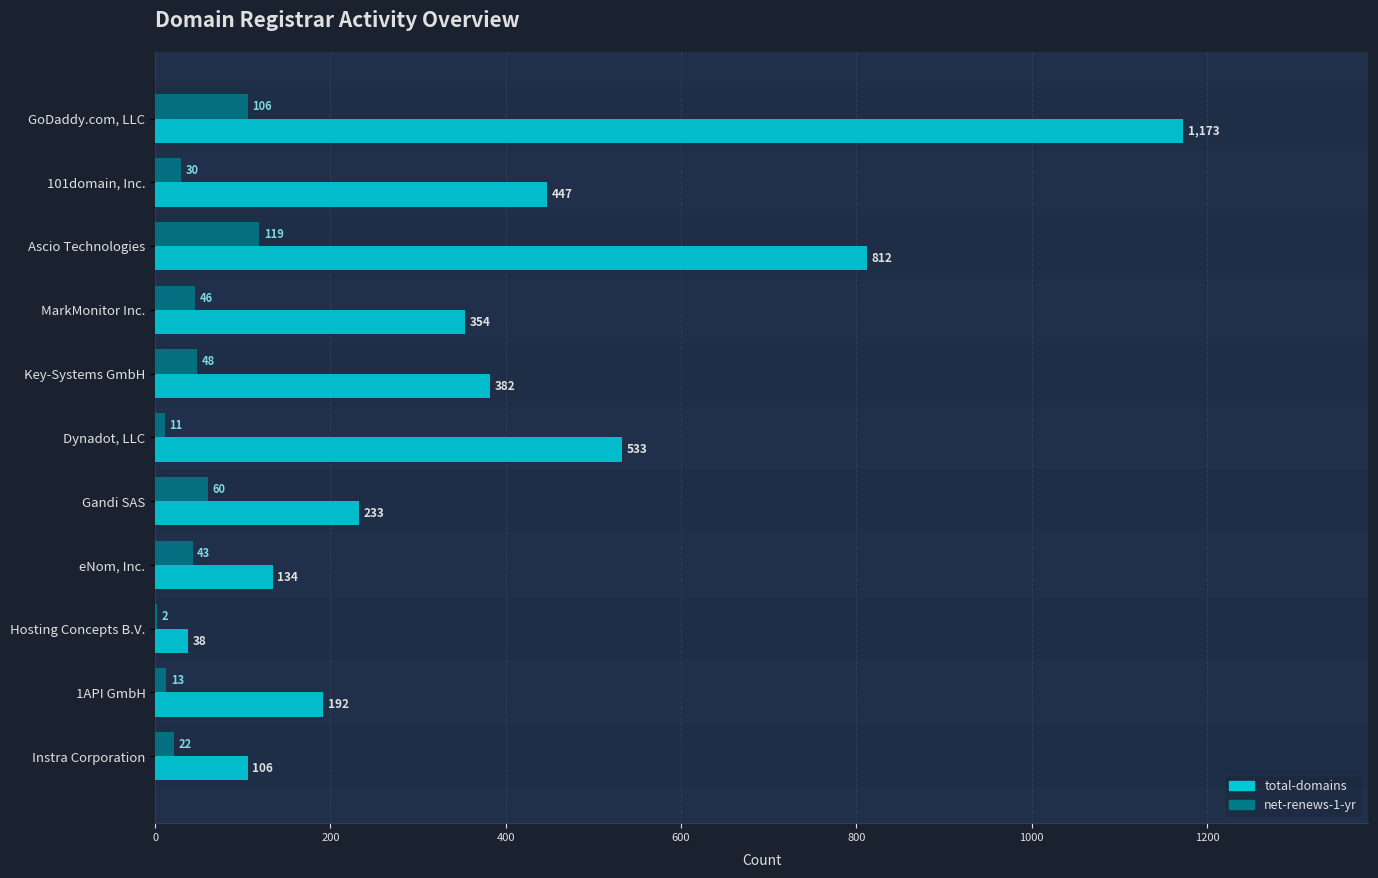

How many categories are shown in the chart?

11